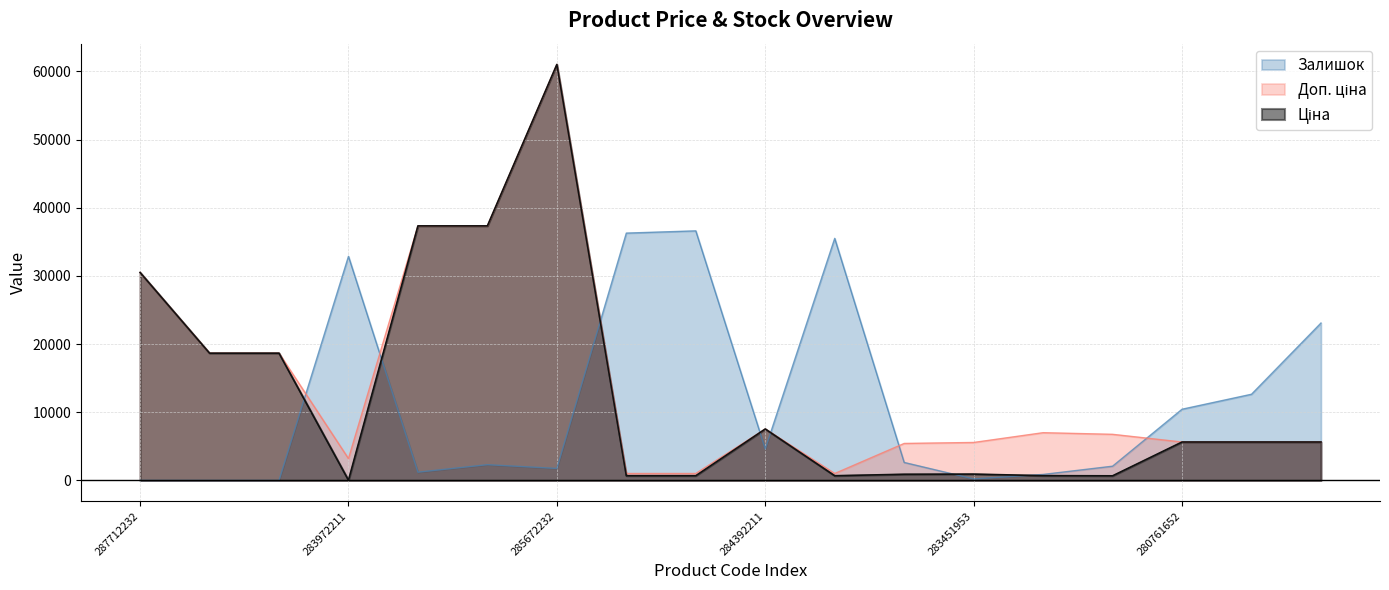

How many data points in Залишок are above 2638?

9